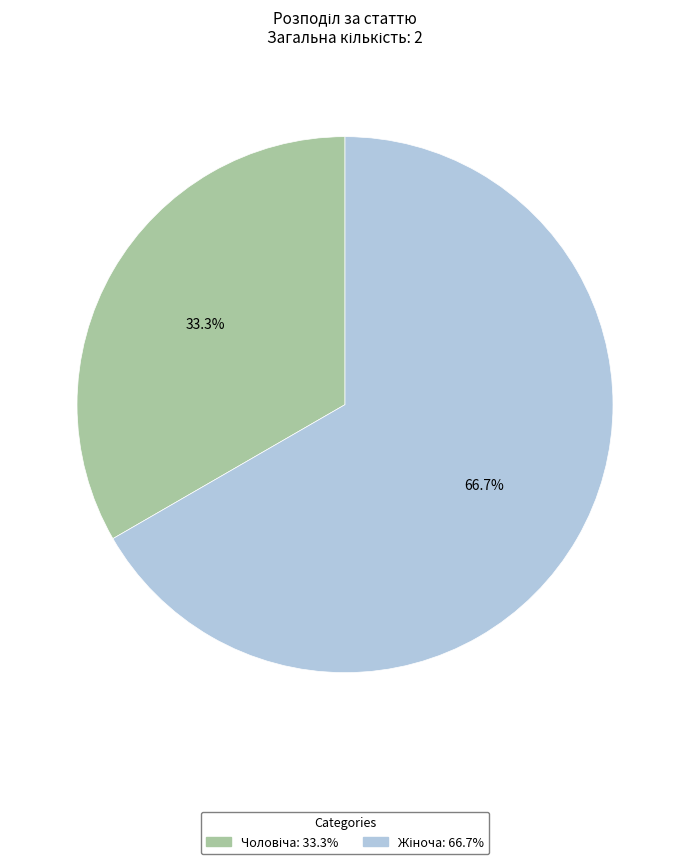

Does any single category account for the majority?

Yes